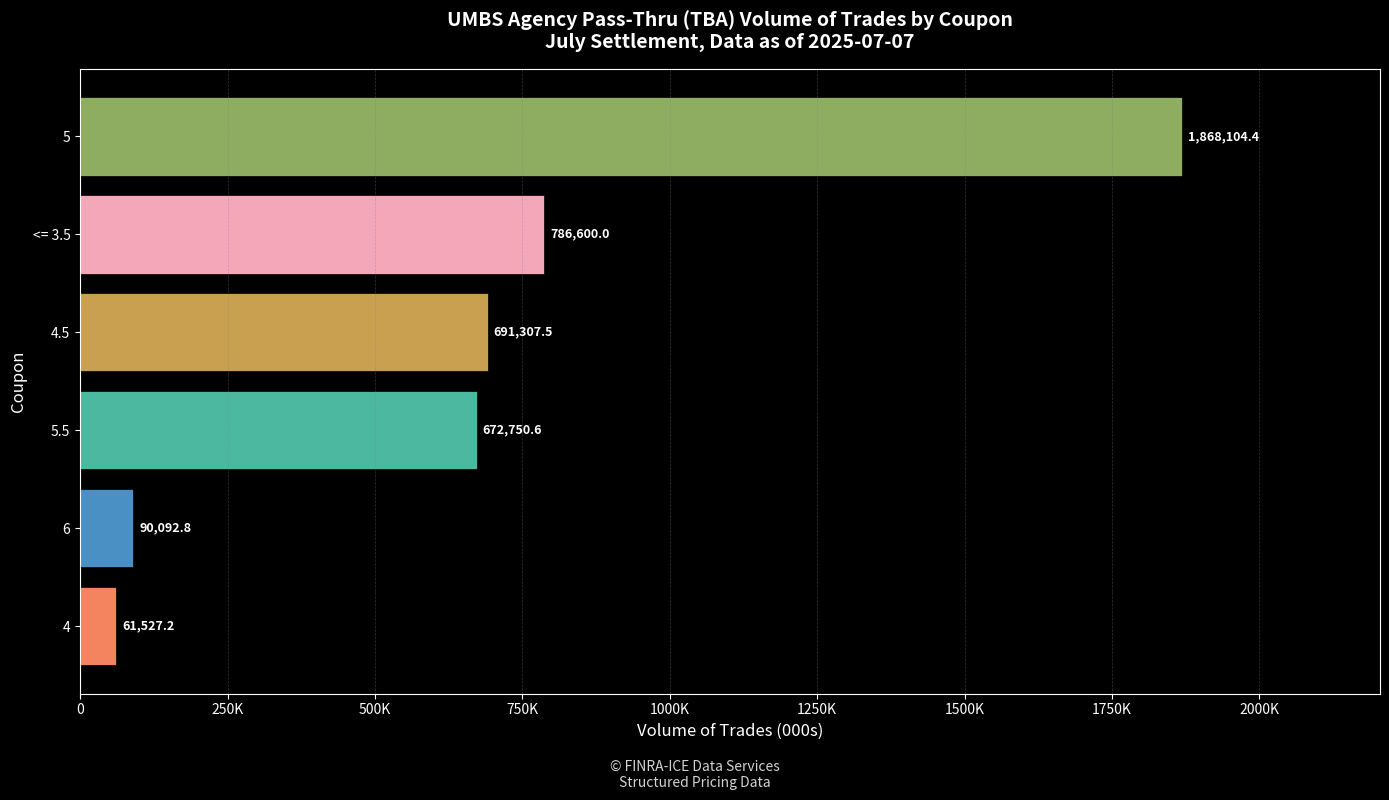

Rank the categories by value from lowest to highest.

4, 6, 5.5, 4.5, <= 3.5, 5